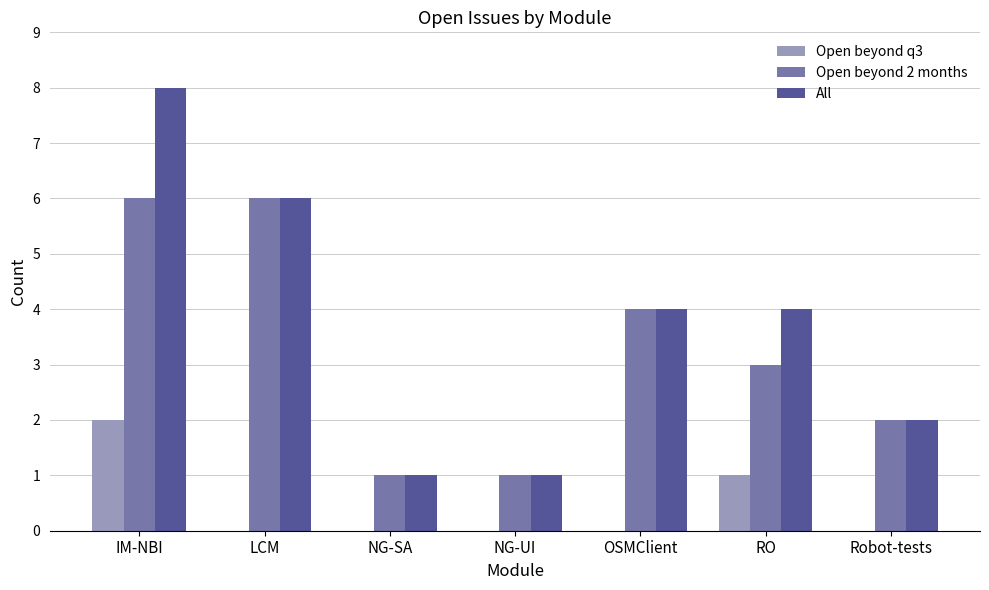

What is the sum of all All values?

26